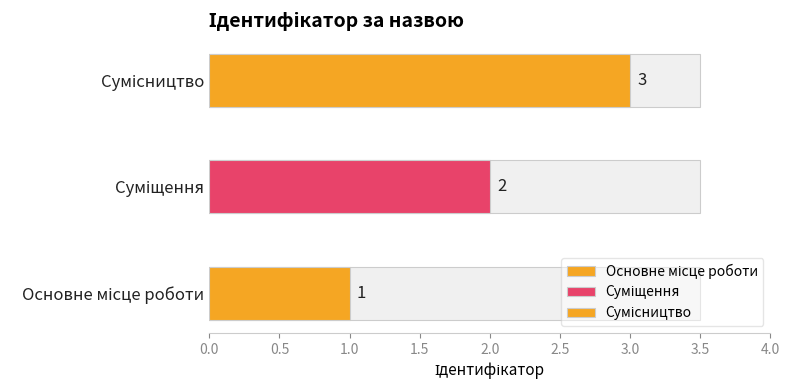

What is the sum of the values at Суміщення and Сумісництво?

5